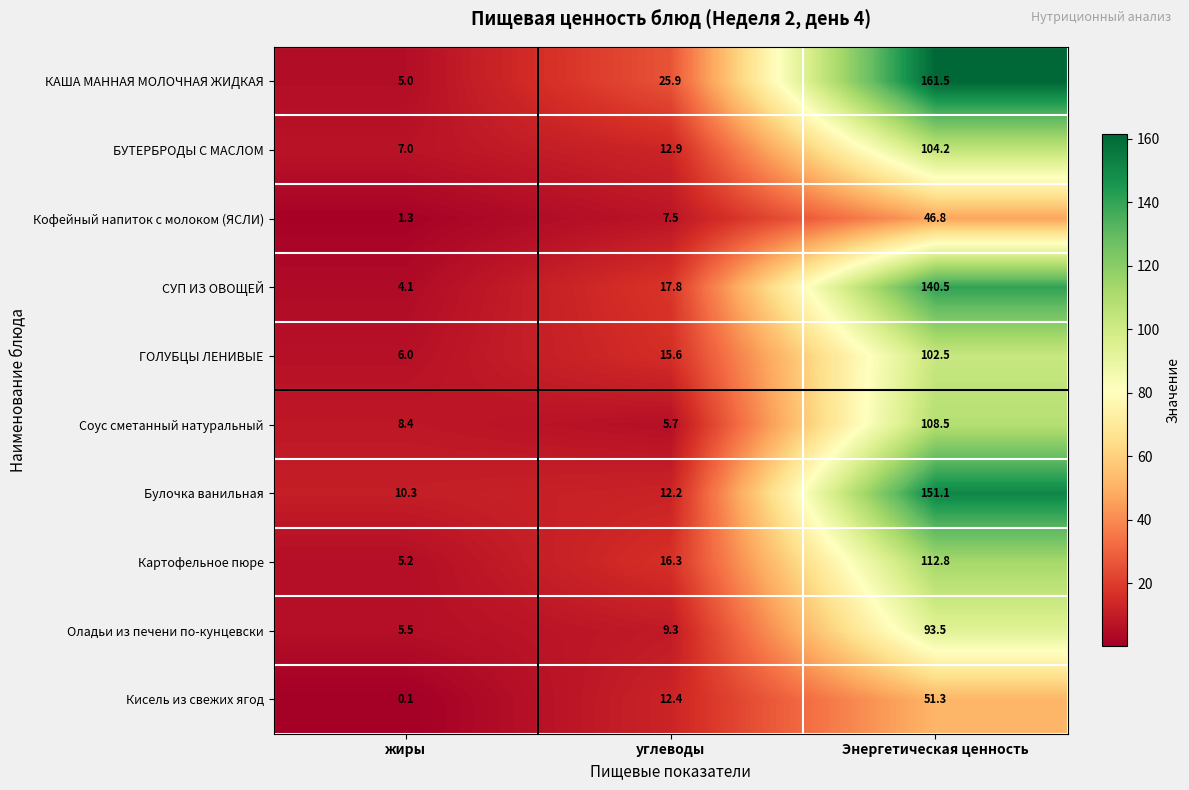

What is the sum of the Булочка ванильная values at жиры and Энергетическая ценность?

161.4